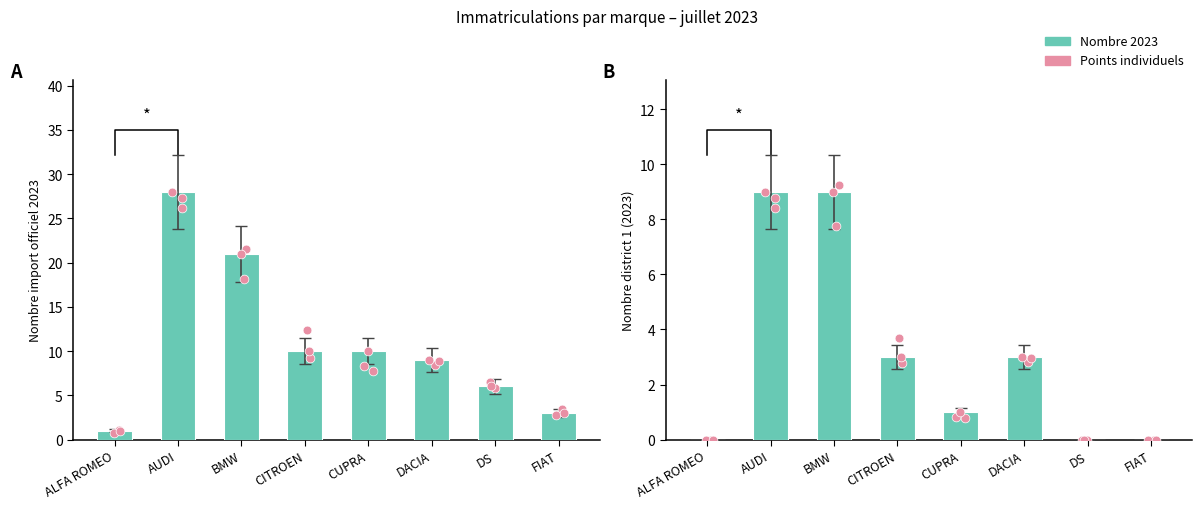

What is the change in value from ALFA ROMEO to BMW?

+9